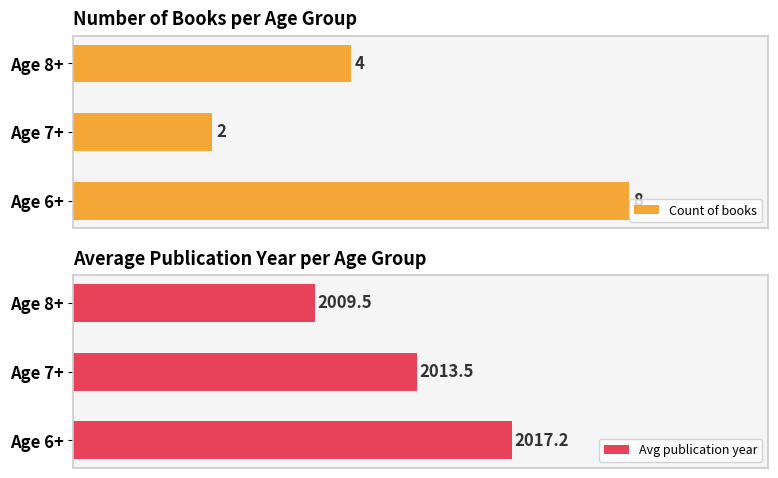

What is the average value of the Count of books series?

4.7